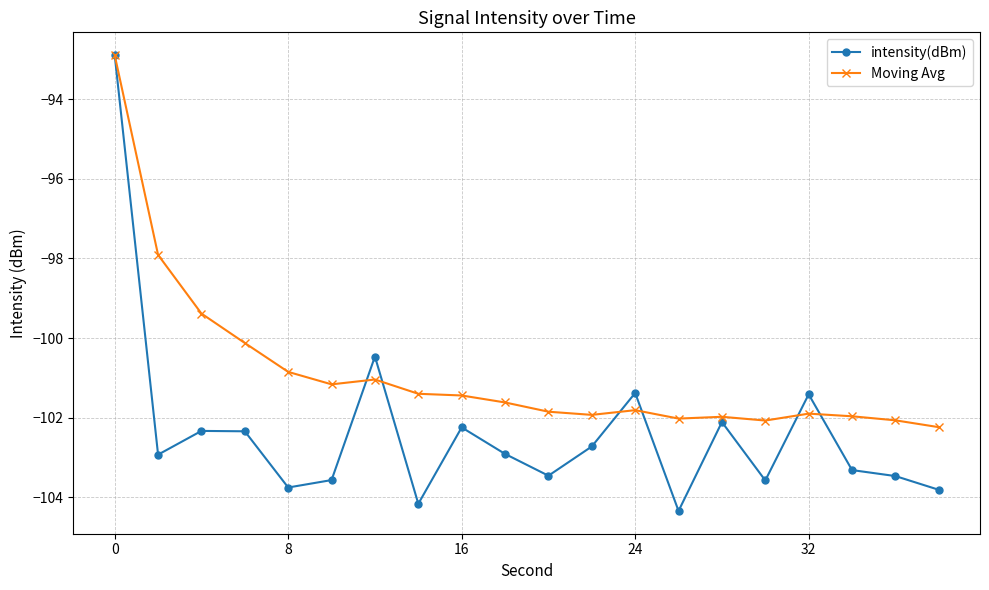

What is the maximum value shown in the chart?

-92.9